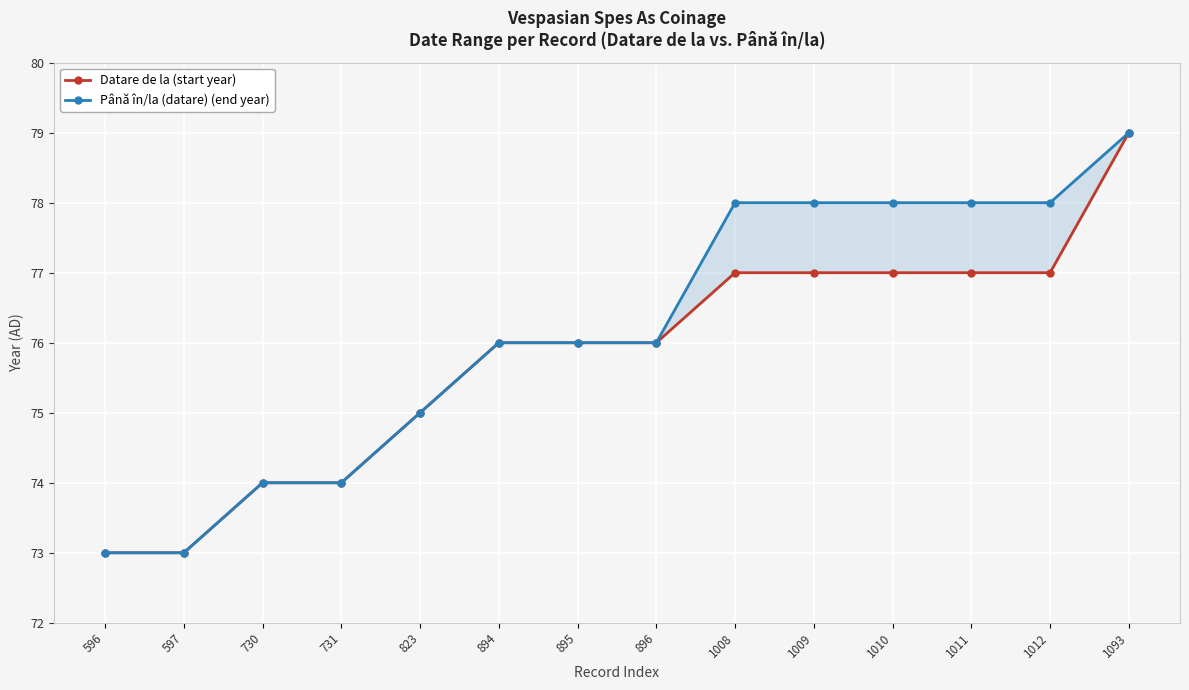

Count the Datare de la (start year) values in the range 74 to 77.

11